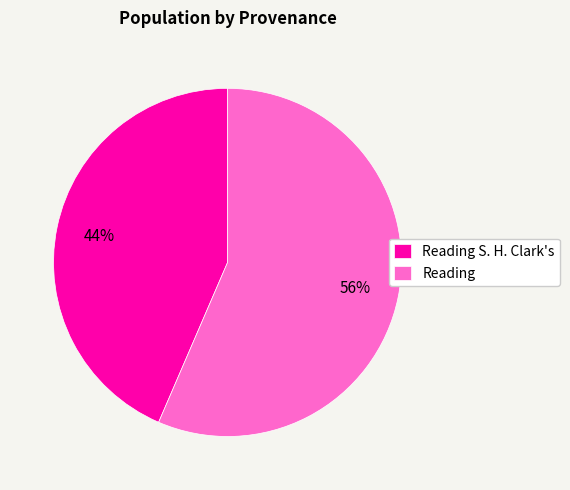

To the nearest percent, what is the average slice percentage?

50%